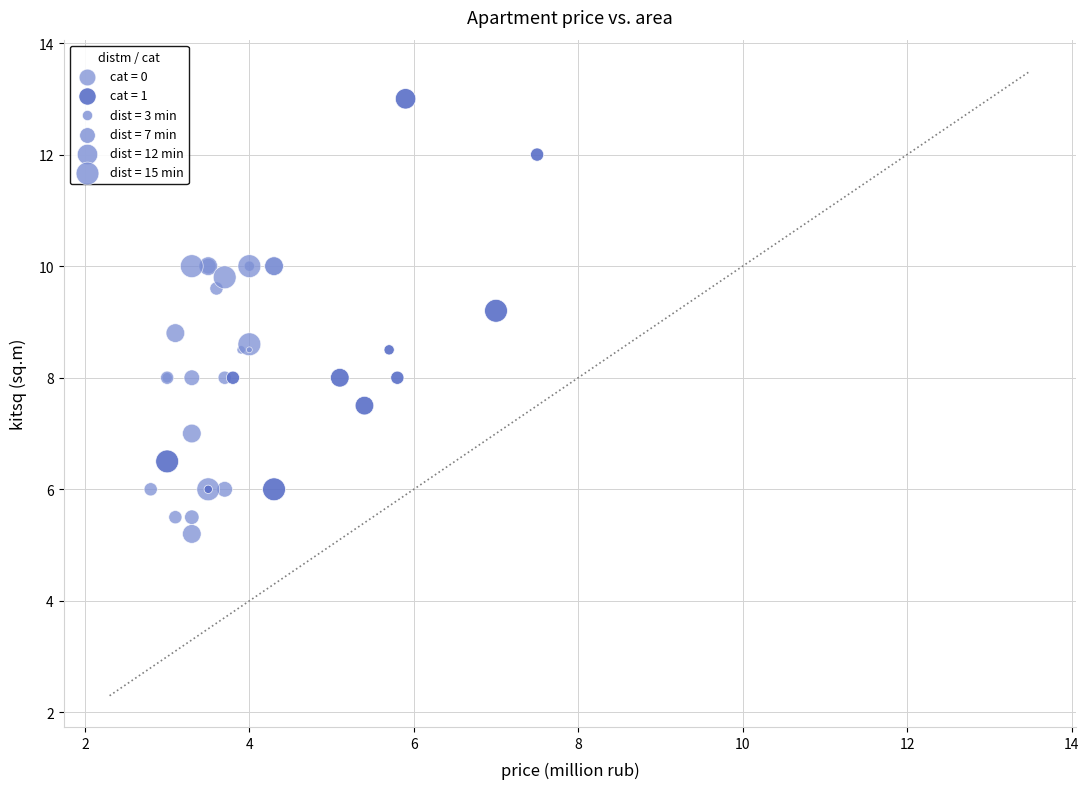

Which series has the widest spread of Y values?

cat = 1